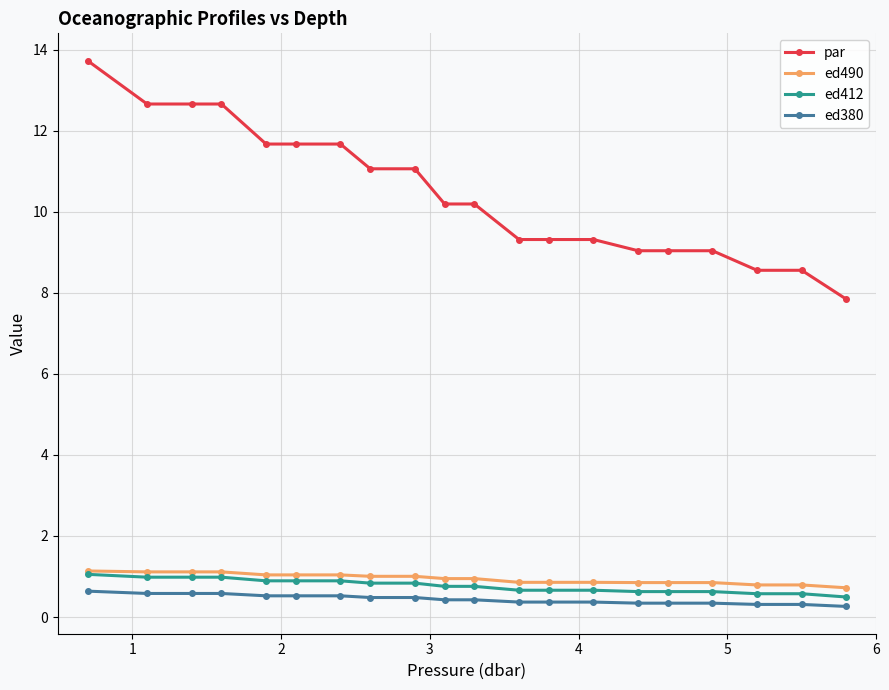

Which series has the largest total across all categories?

par